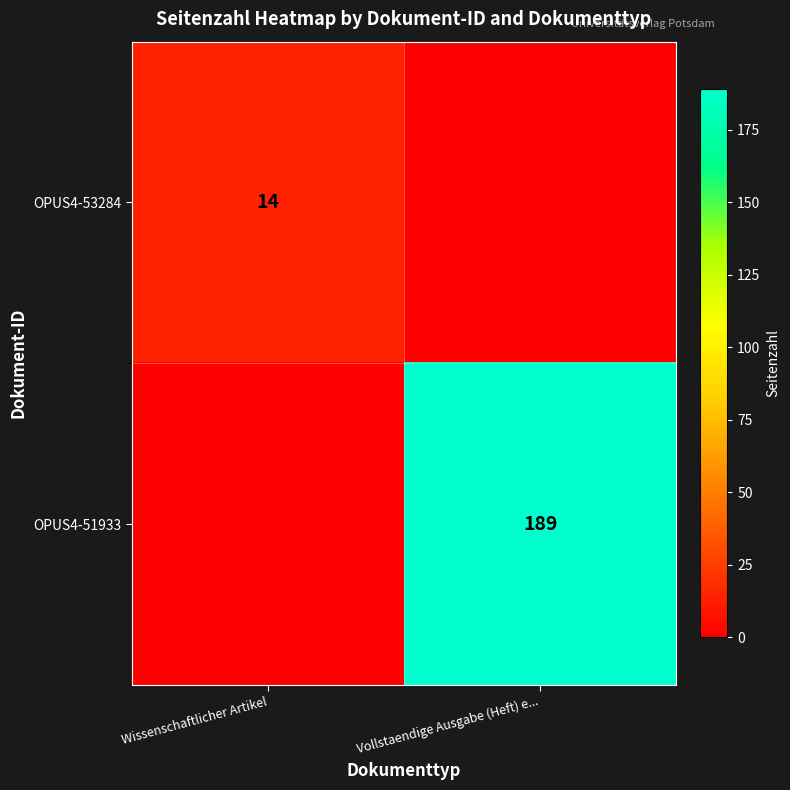

True or false: OPUS4-51933 has a value of 189 at Vollstaendige Ausgabe (Heft) e....

True